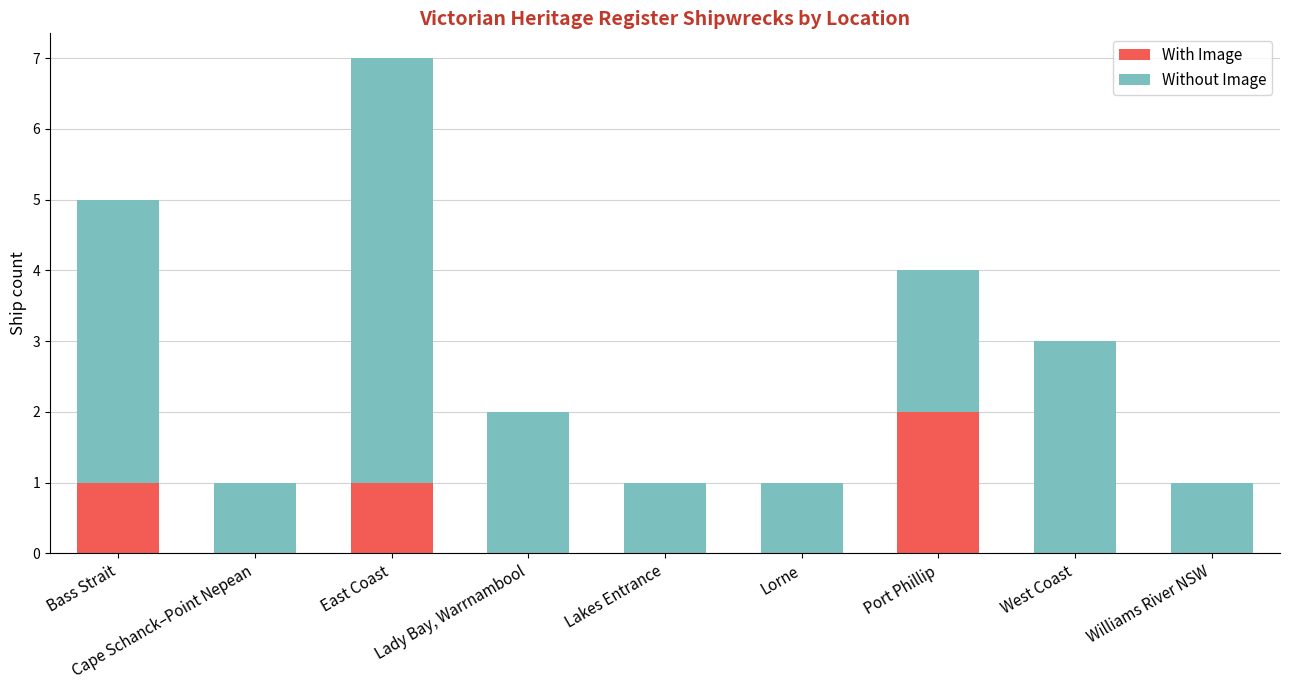

At which category is the sum across all series the highest?

East Coast